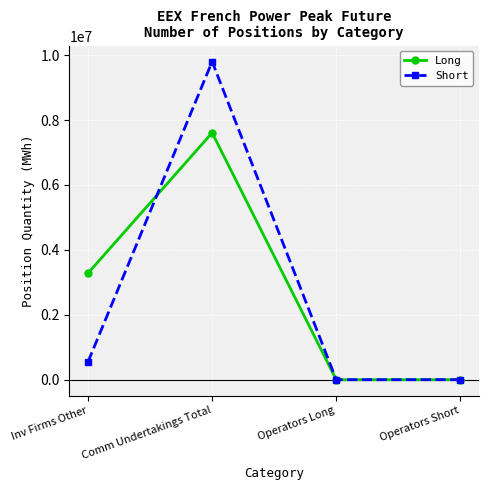

How many data points does each series have?

4